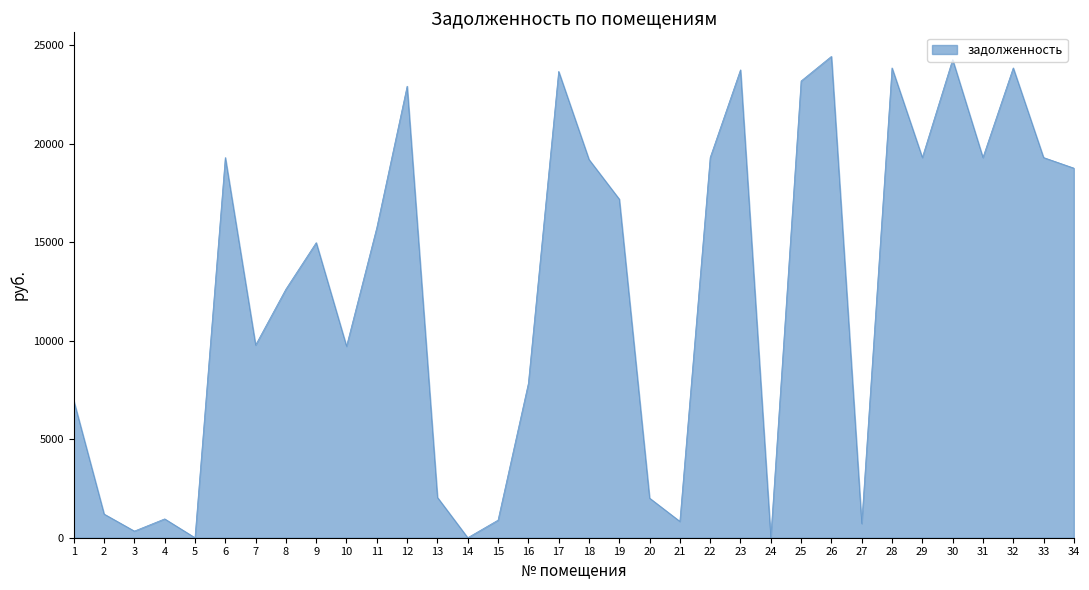

True or false: the data shows 24265.6 at 30.

True